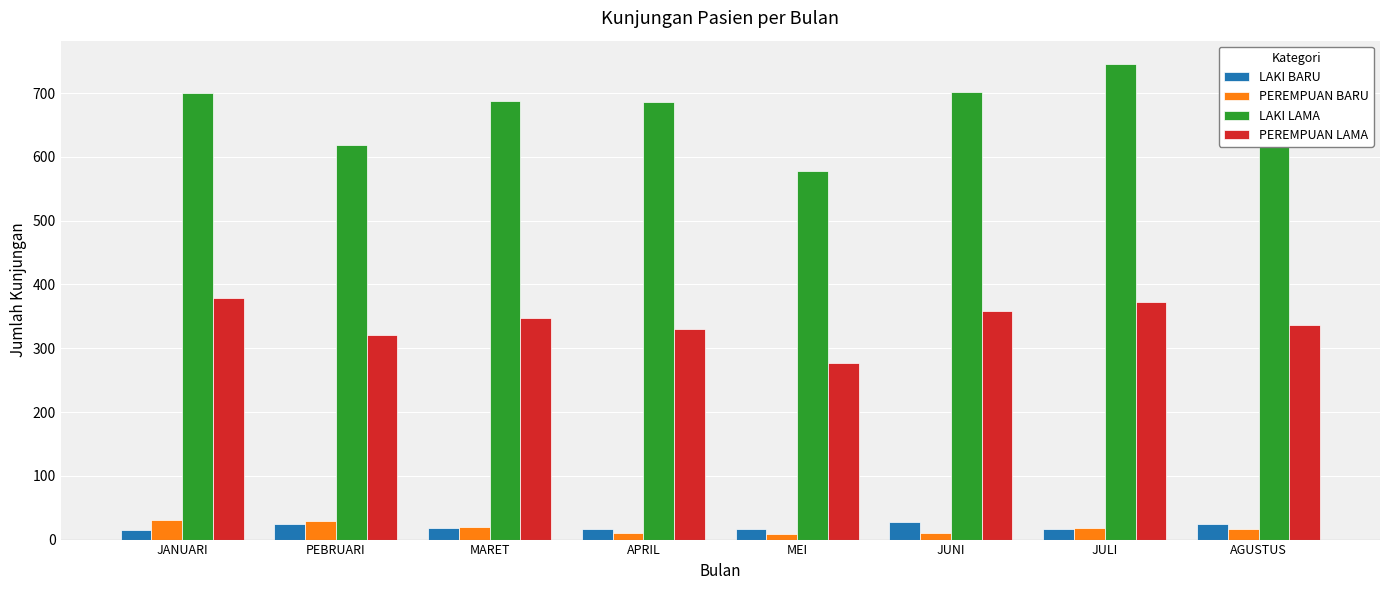

At which label is LAKI LAMA closest to 661?

AGUSTUS